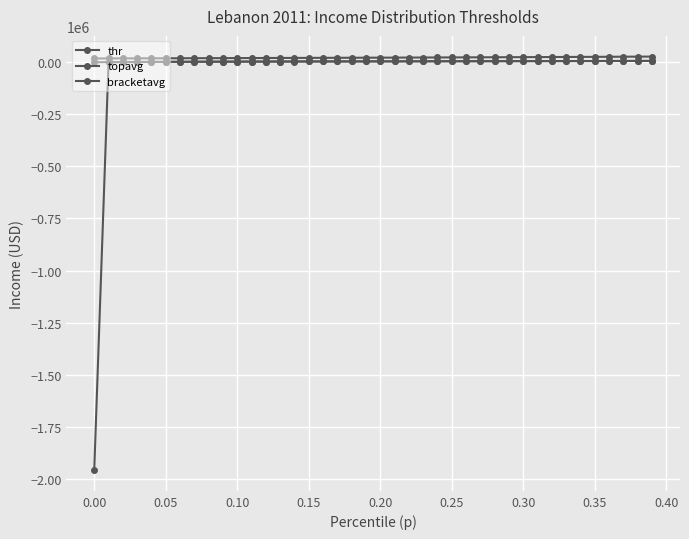

How many data points in topavg are above 21219?

20